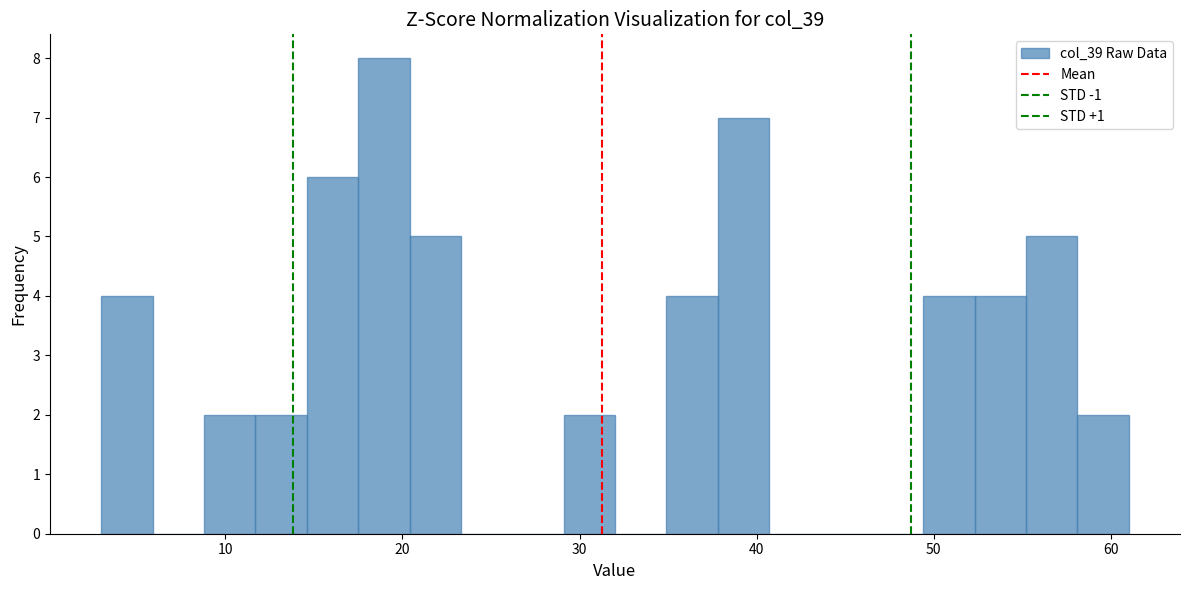

Around what value on the x-axis is the tallest bar? Give the approximate position of its centre, as read against the axis.

19